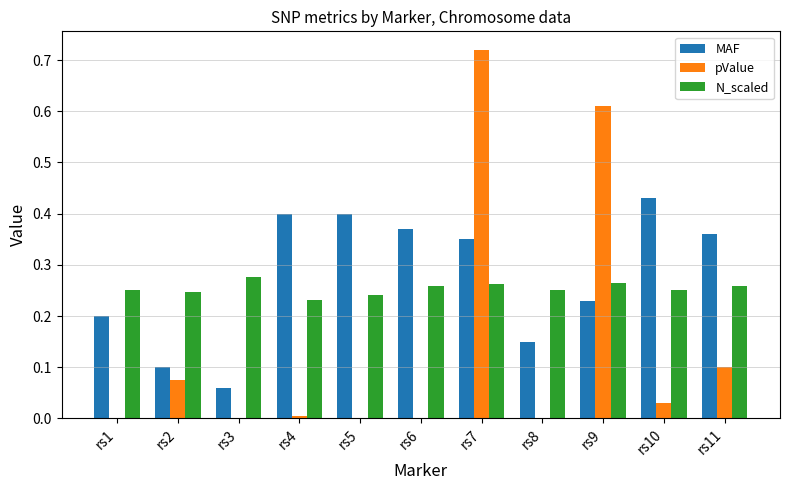

Is the value of N_scaled at rs11 greater than the value of pValue at rs5?

Yes